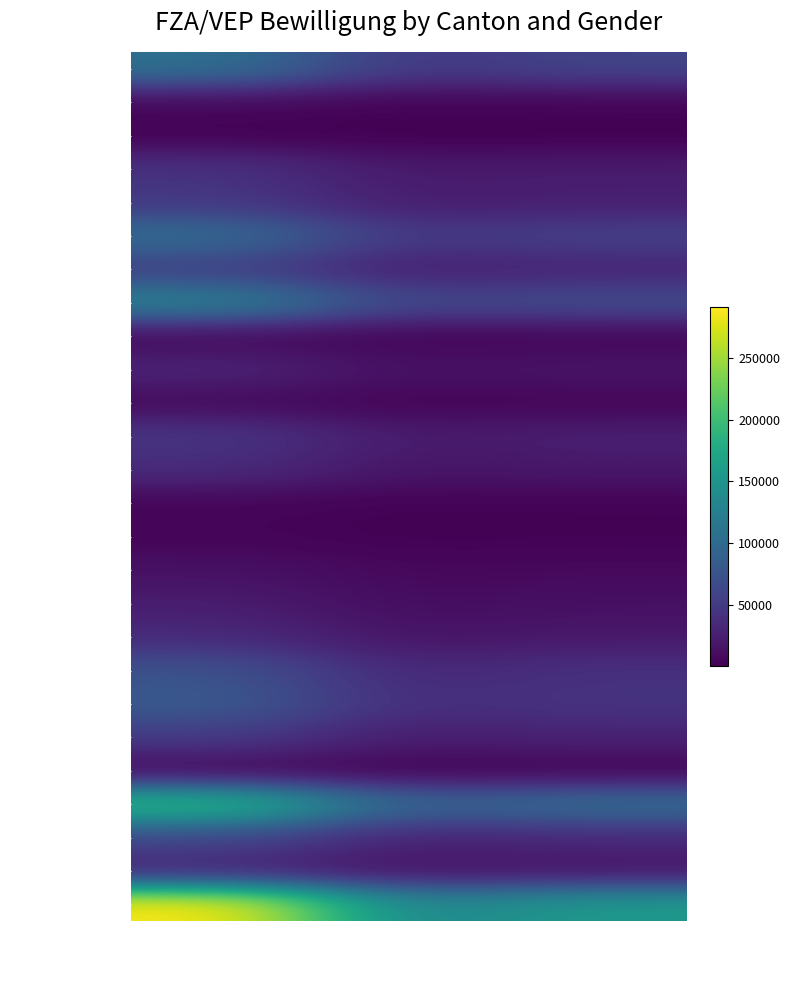

At which category does the chart reach its peak across all series?

Total